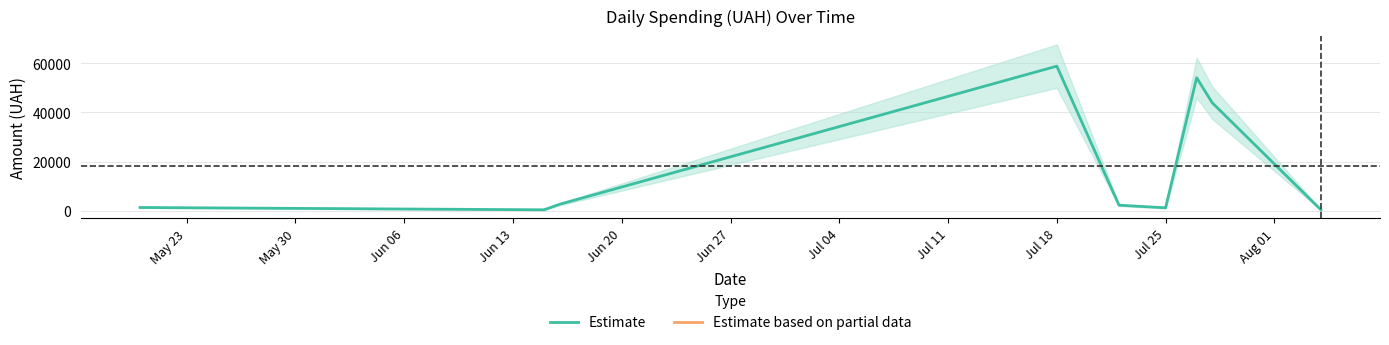

Which category has the highest value in the Estimate series?

Jul 18